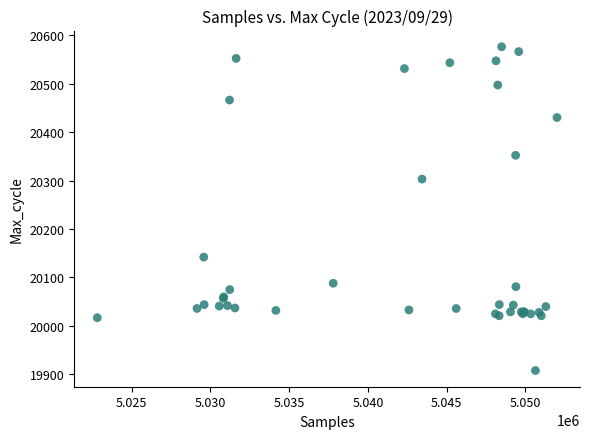

What Y value in the scatter plot is closest to 20242?

20303